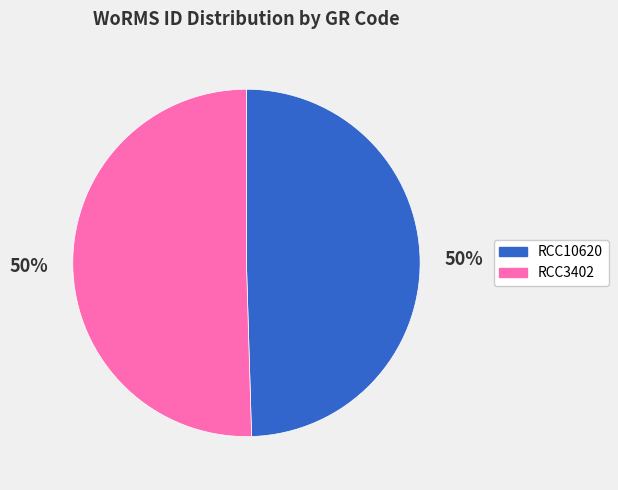

Is it true that RCC3402 is 62% of the pie?

False